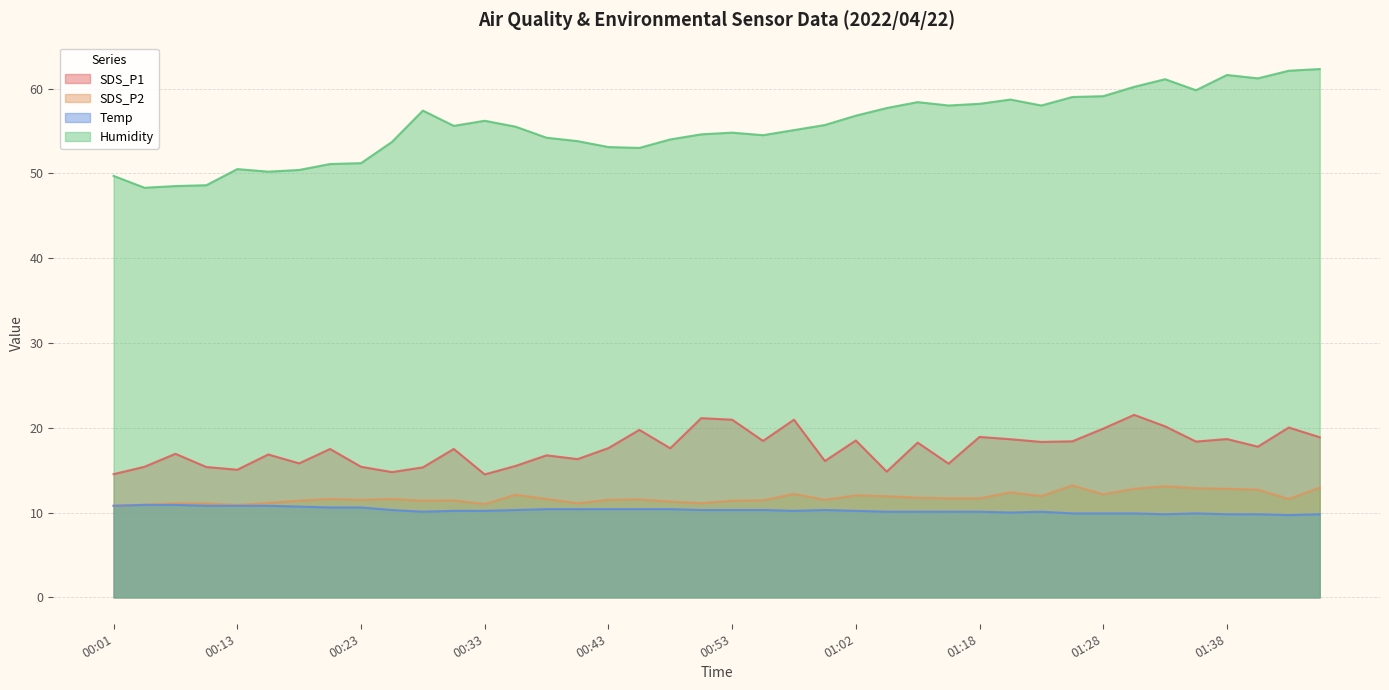

Which category has the highest value in the Temp series?

00:03